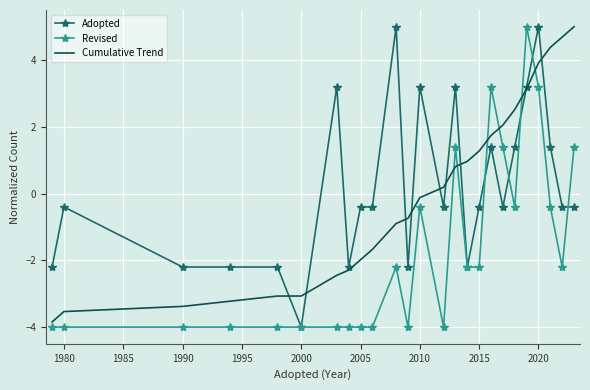

True or false: Revised and Cumulative Trend intersect in this chart.

True